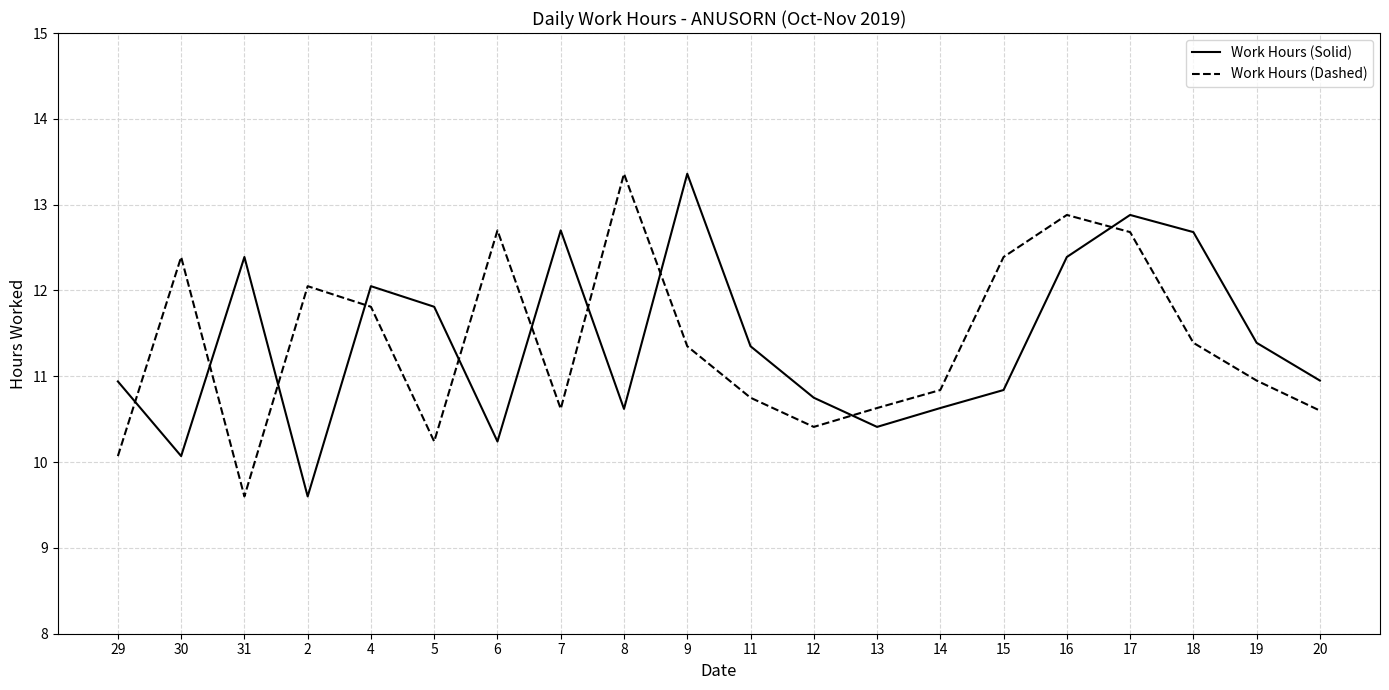

Rank the series at 6 from lowest to highest value.

Work Hours (Solid), Work Hours (Dashed)